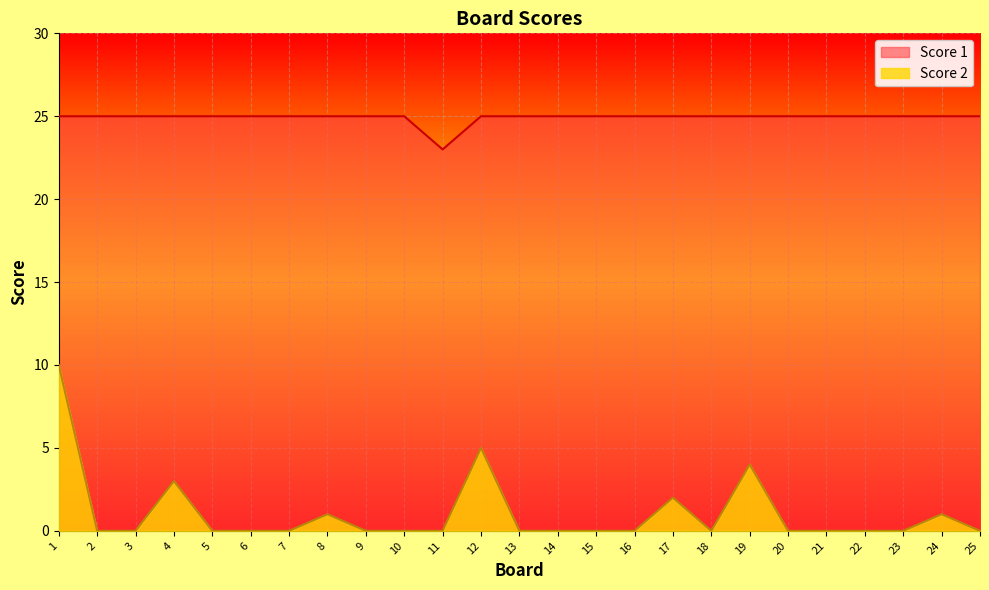

Which series changed the most between 13 and 19?

Score 2